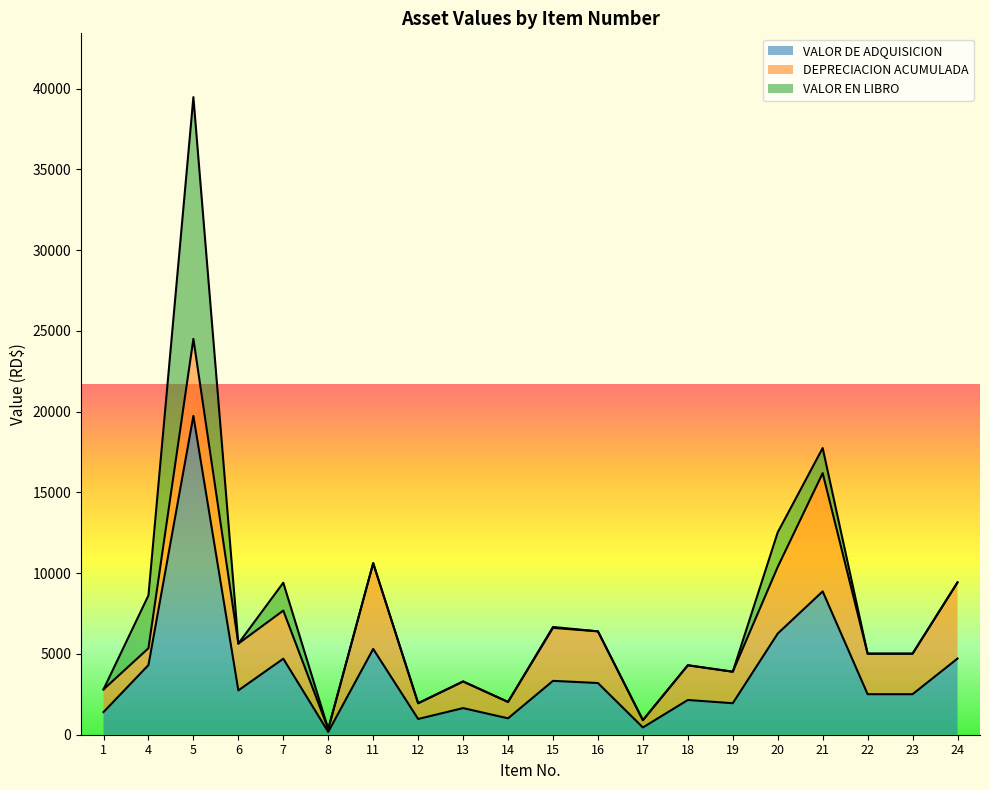

What are all the series names shown in the legend?

VALOR DE ADQUISICION, DEPRECIACION ACUMULADA, VALOR EN LIBRO